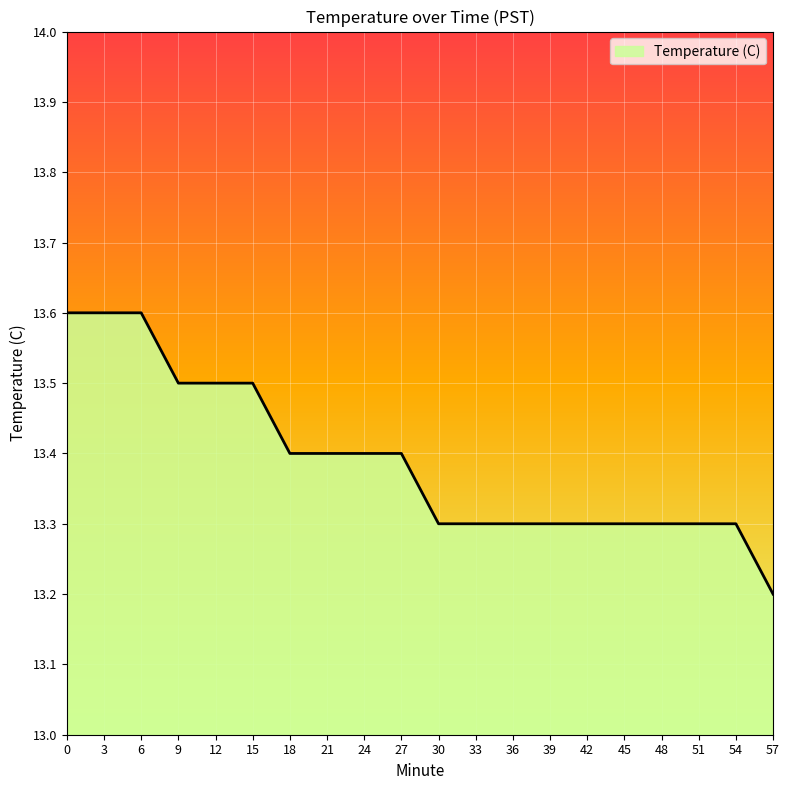

The chart shows a value of 13.3 at 54. True or false?

True